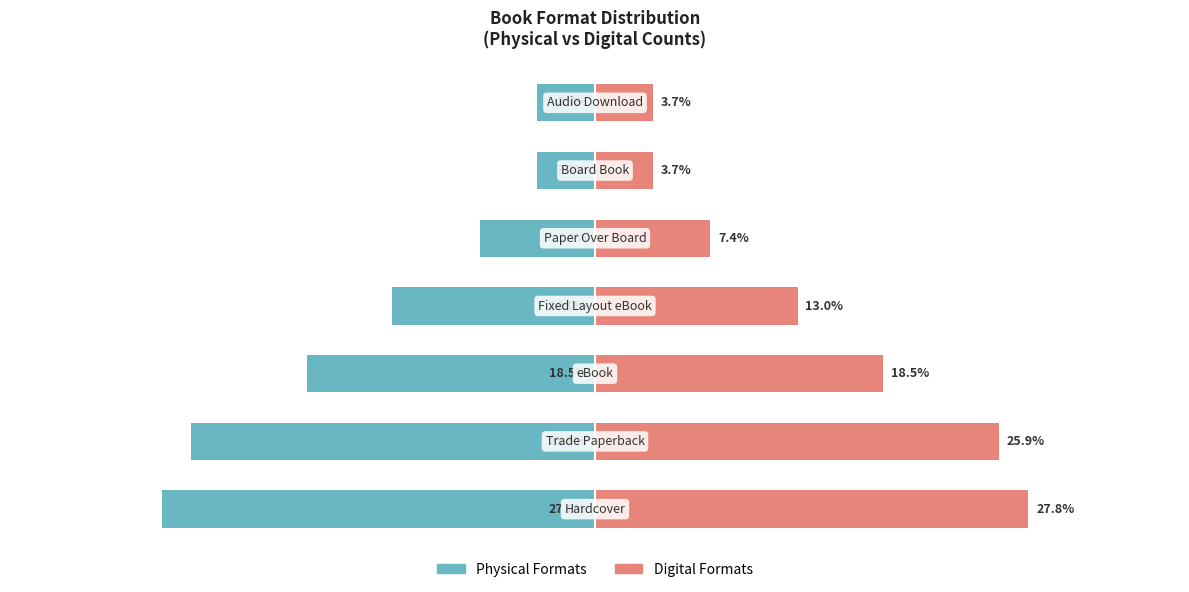

Reading right to left, transcribe all the data shown in this chart.

Physical Formats: -3.7	-3.7	-7.4	-13.0	-18.5	-25.9	-27.8
Digital Formats: 3.7	3.7	7.4	13.0	18.5	25.9	27.8